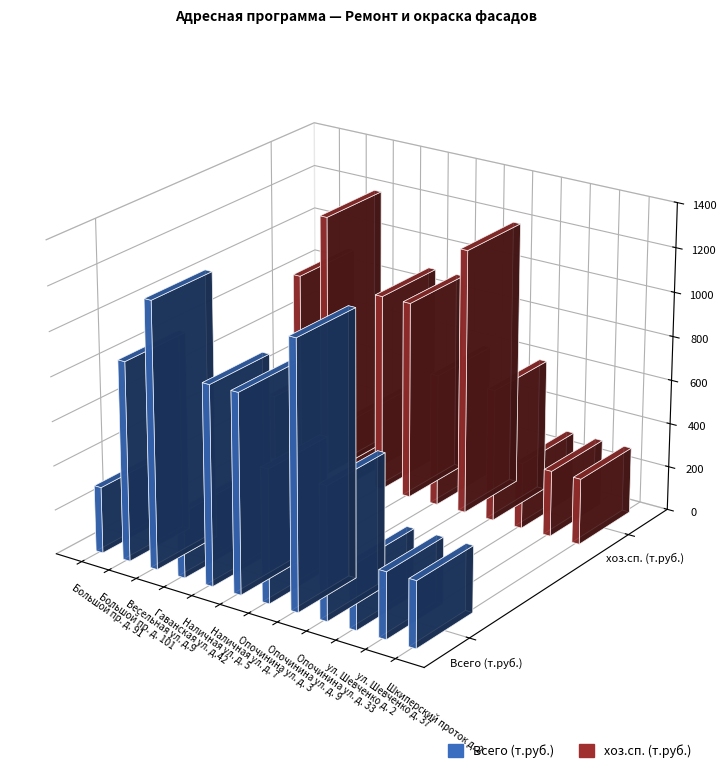

What is the maximum value for Всего (т.руб.)?

1198